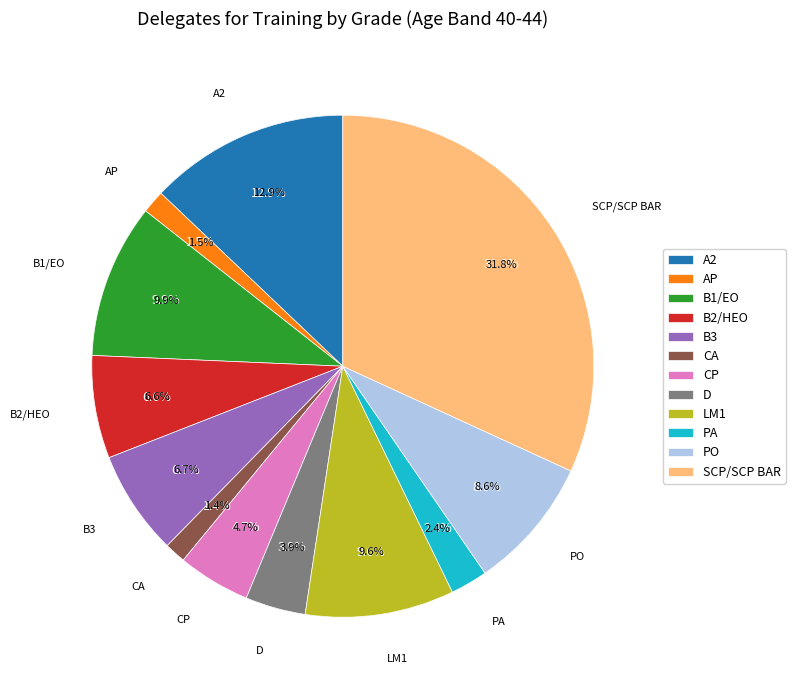

What is the total percentage of AP and SCP/SCP BAR?

33.3%